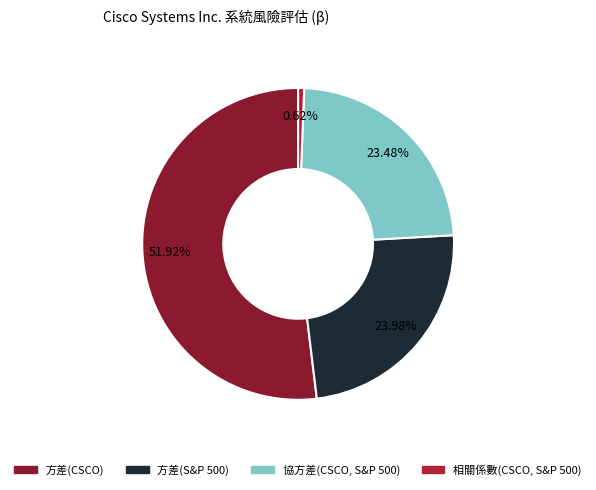

Is there a majority slice in this chart?

Yes